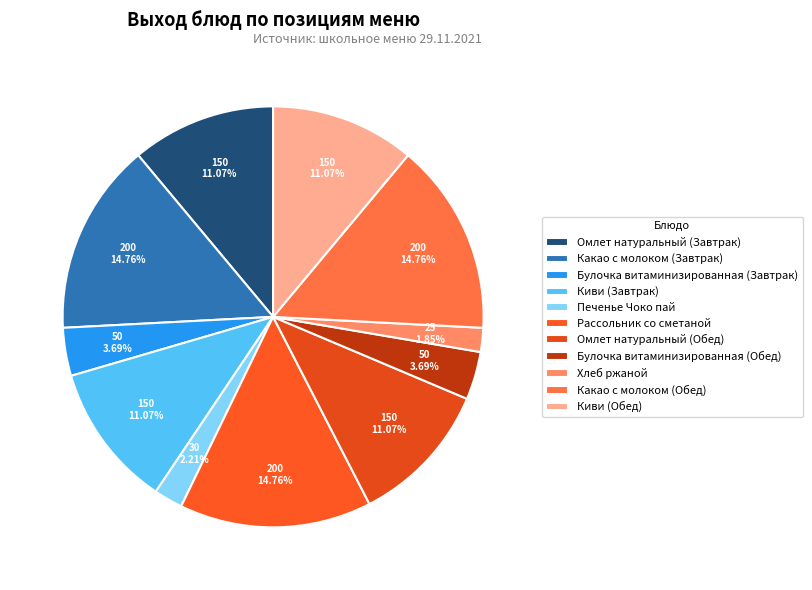

The Какао с молоком (Обед) slice represents 15% of the pie. True or false?

True